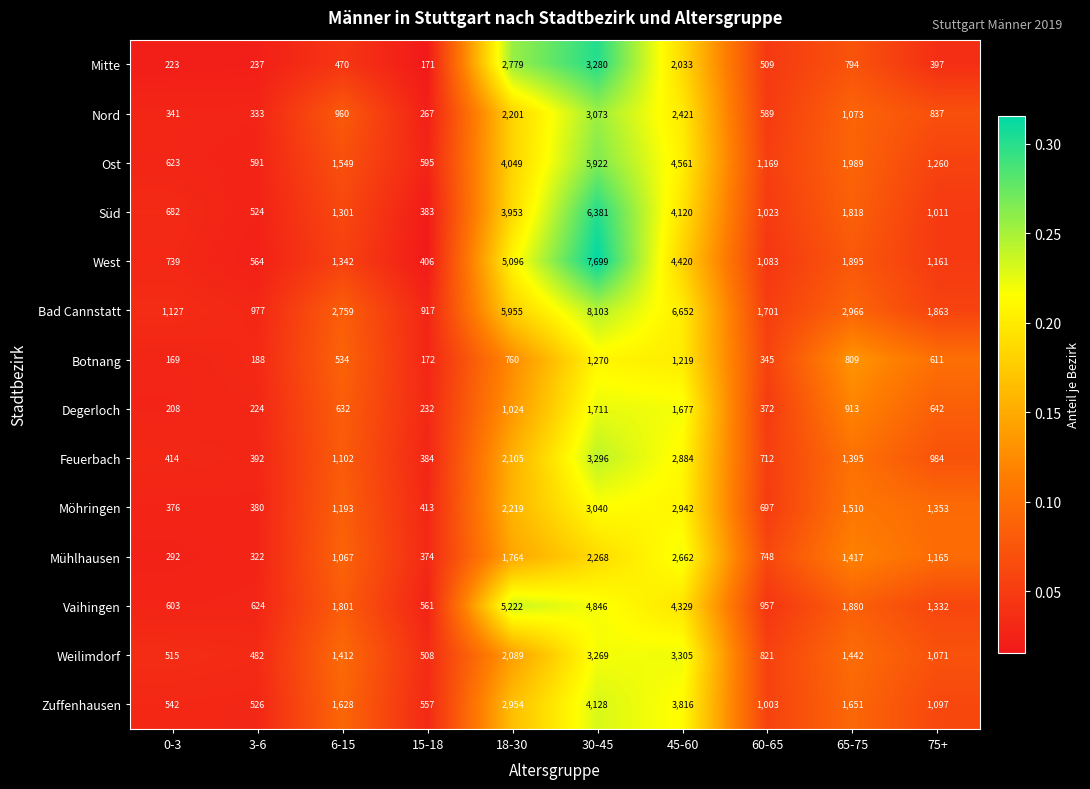

List the series in order of their peak value, lowest first.

Botnang, Degerloch, Mühlhausen, Möhringen, Nord, Mitte, Feuerbach, Weilimdorf, Zuffenhausen, Vaihingen, Ost, Süd, West, Bad Cannstatt